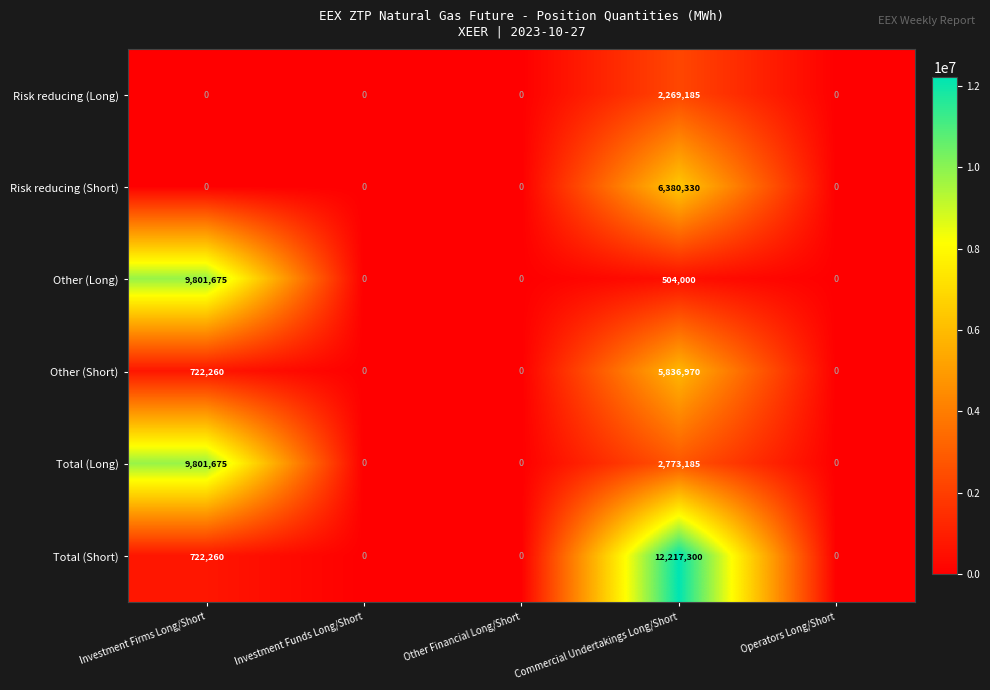

What is the spread (max minus min) of values at Investment Firms Long/Short?

9801675